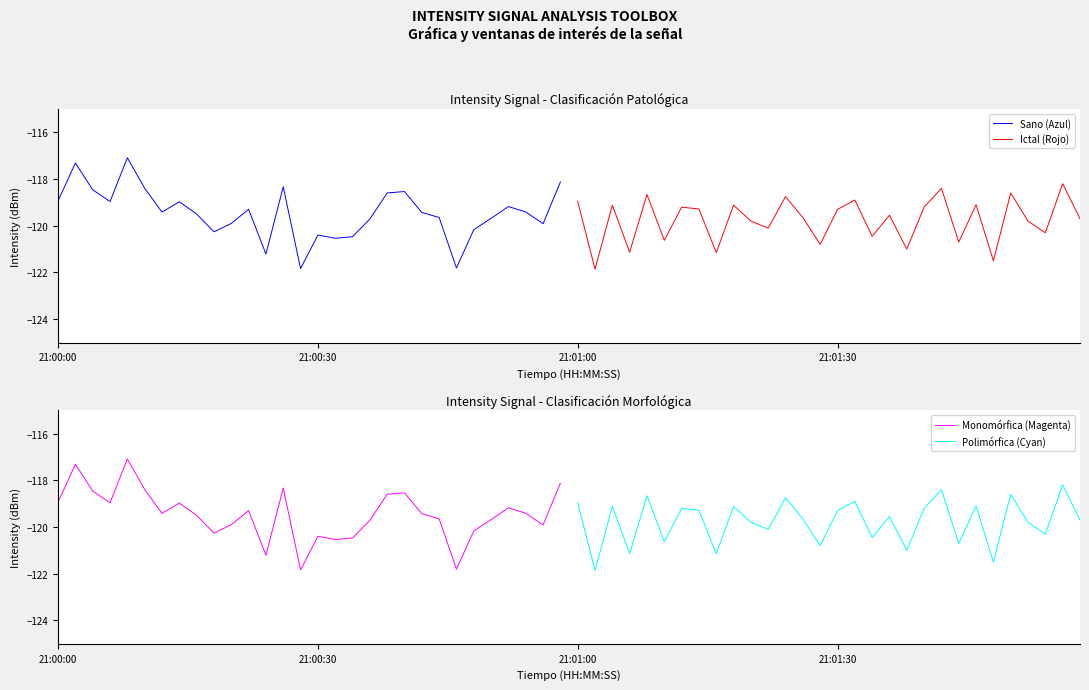

In Sano (Azul), how many points are lower than both neighbors (excluding endpoints)?

8